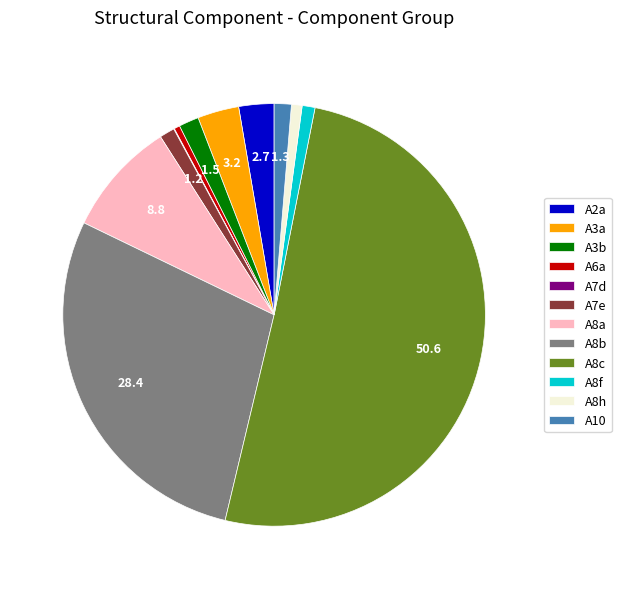

Is A10 the majority of the pie?

No